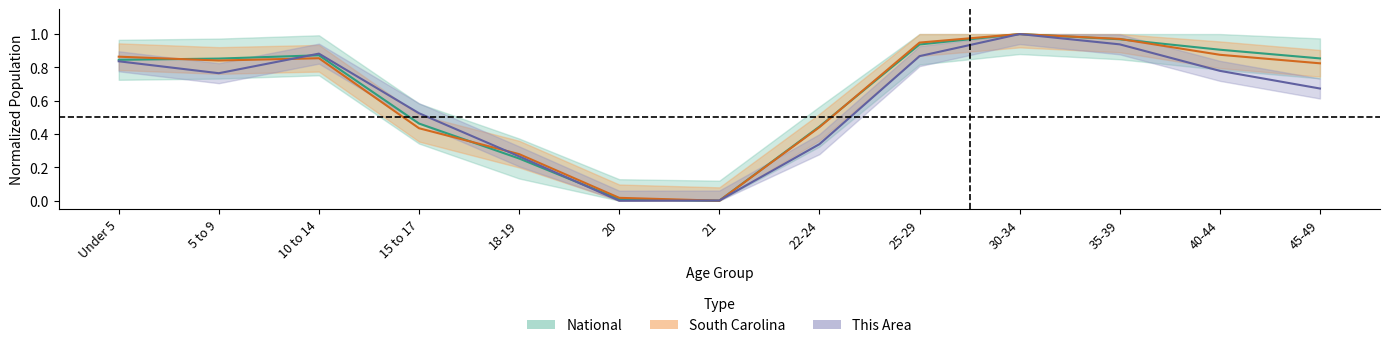

Does the chart display data point markers on the line(s)?

No